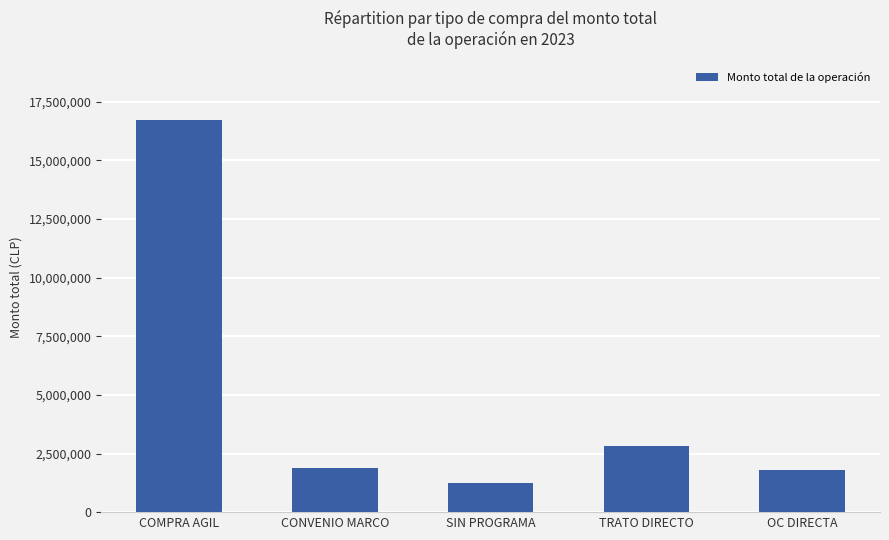

What is the difference between the values at COMPRA AGIL and CONVENIO MARCO?

14824144